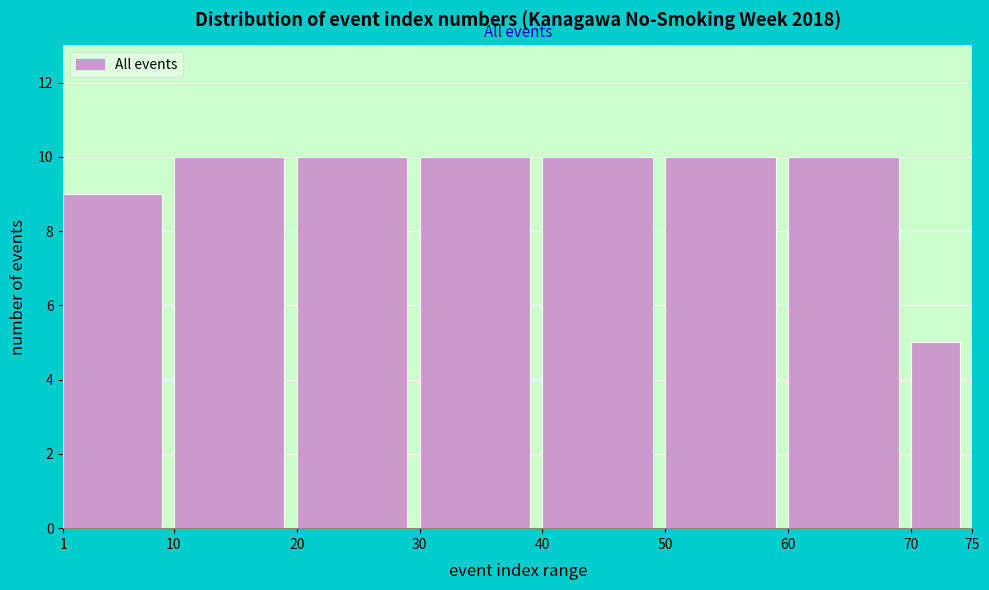

Reading right to left, what are all the values shown in this chart?

5	10	10	10	10	10	10	9